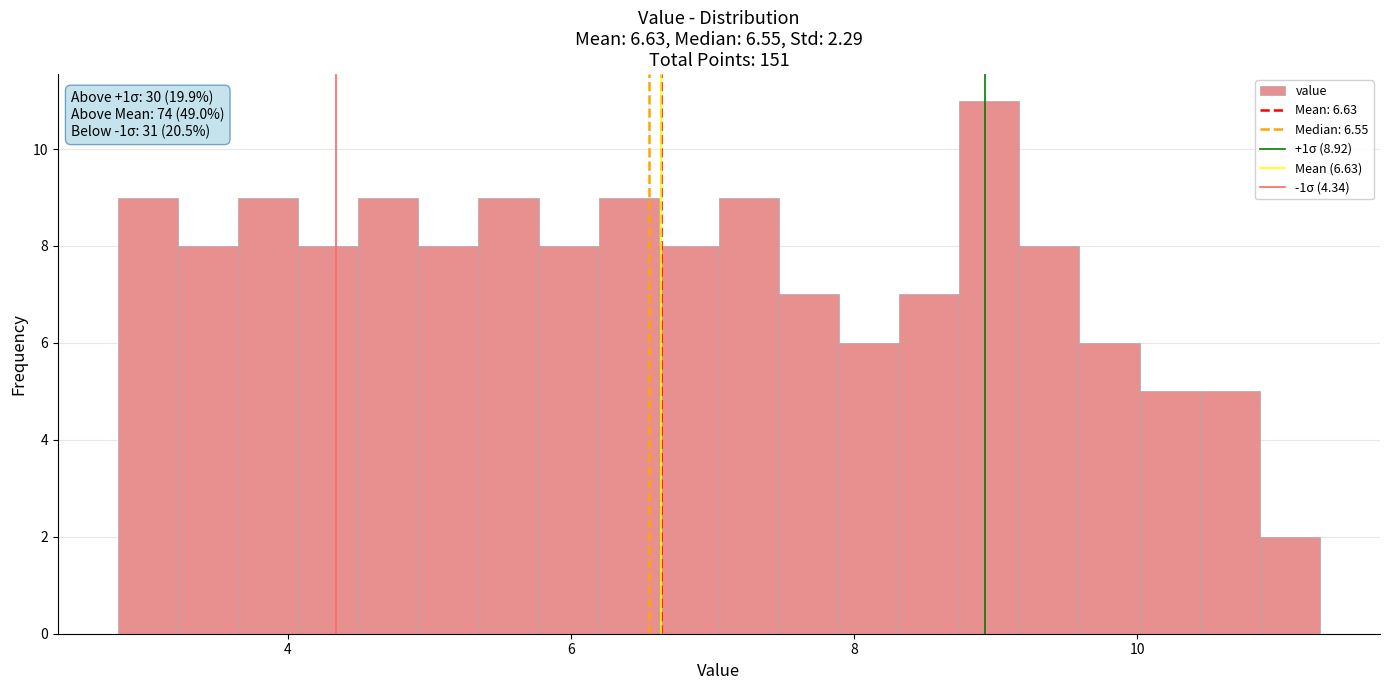

Around what value on the x-axis is the tallest bar? Give the approximate position of its centre, as read against the axis.

9.0